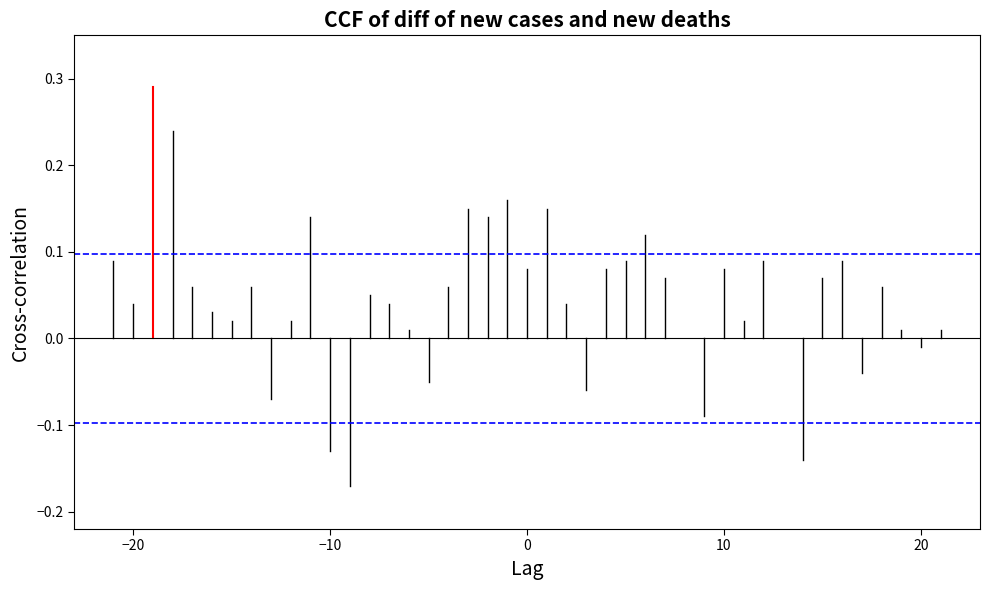

What is the sum of all Confidence bounds values?

0.2